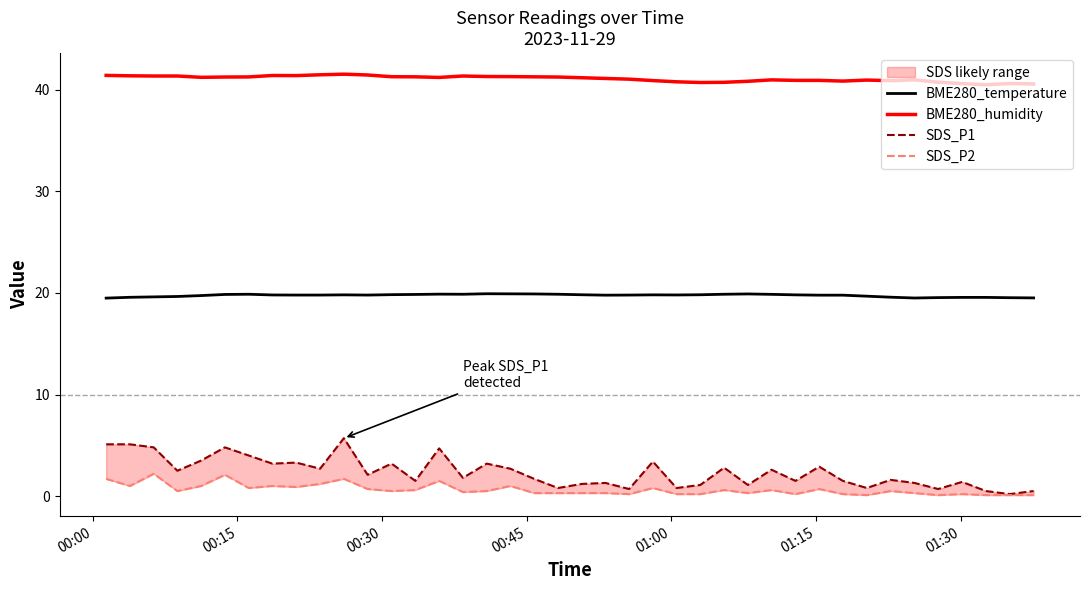

How many interior local peaks does the SDS_P1 series have?

13